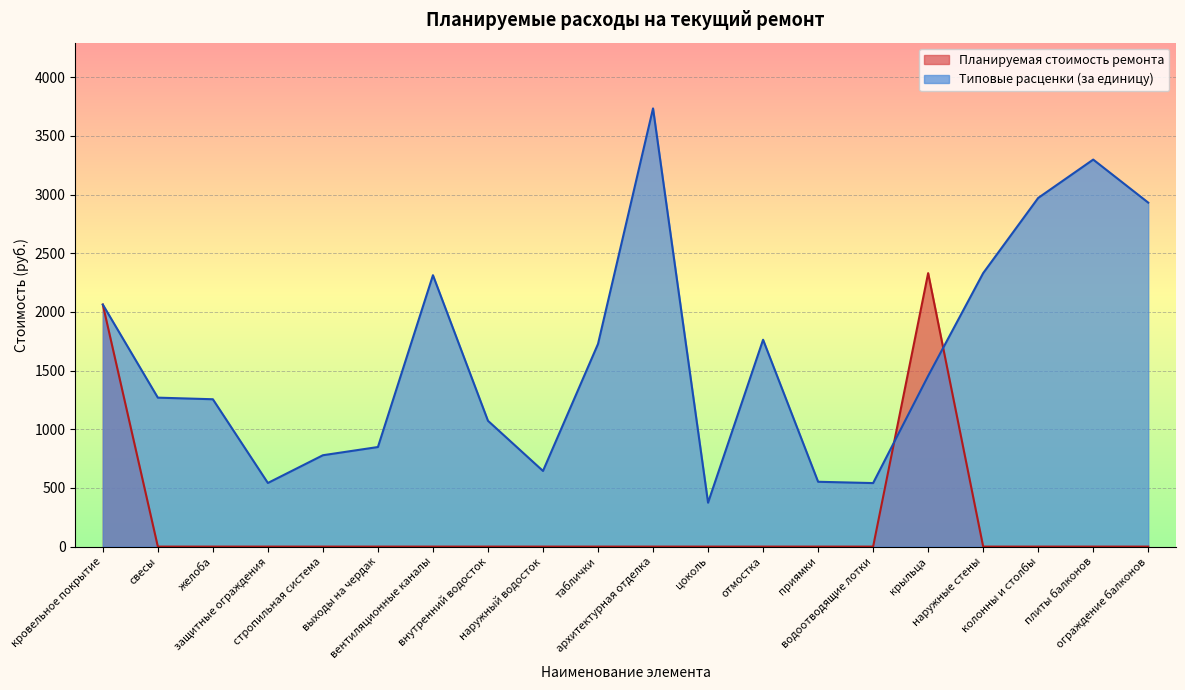

Is the value of Планируемая стоимость ремонта at колонны и столбы greater than the value of Типовые расценки (за единицу) at ограждение балконов?

No